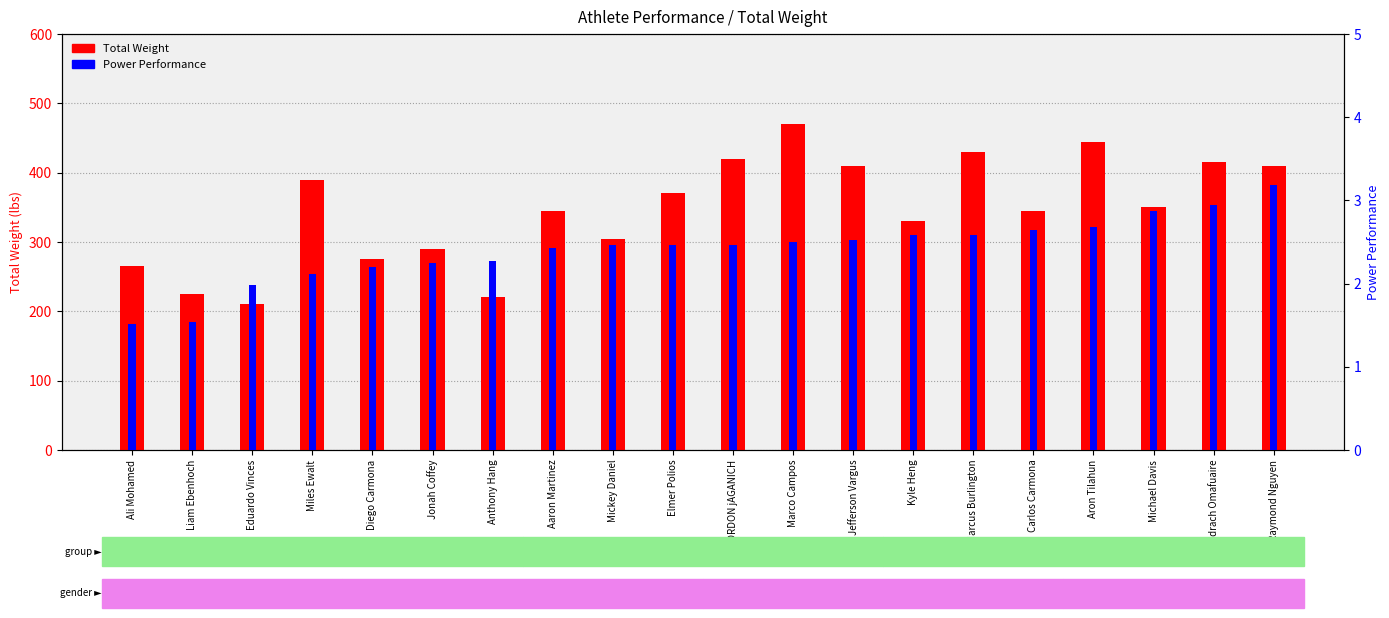

Reading left to right, extract all data points from this chart.

Total Weight: Ali Mohamed=265.0	Liam Ebenhoch=225.0	Eduardo Vinces=210.0	Miles Ewalt=390.0	Diego Carmona=275.0	Jonah Coffey=290.0	Anthony Hang=220.0	Aaron Martinez=345.0	Mickey Daniel=305.0	Elmer Polios=370.0	jORDON jAGANICH=420.0	Marco Campos=470.0	Jefferson Vargus=410.0	Kyle Heng=330.0	Marcus Burlington=430.0	Carlos Carmona=345.0	Aron Tilahun=445.0	Michael Davis=350.0	Shadrach Omafuaire=415.0	Raymond Nguyen=410.0
Power Performance: Ali Mohamed=1.5	Liam Ebenhoch=1.5	Eduardo Vinces=2.0	Miles Ewalt=2.1	Diego Carmona=2.2	Jonah Coffey=2.2	Anthony Hang=2.3	Aaron Martinez=2.4	Mickey Daniel=2.5	Elmer Polios=2.5	jORDON jAGANICH=2.5	Marco Campos=2.5	Jefferson Vargus=2.5	Kyle Heng=2.6	Marcus Burlington=2.6	Carlos Carmona=2.6	Aron Tilahun=2.7	Michael Davis=2.9	Shadrach Omafuaire=2.9	Raymond Nguyen=3.2